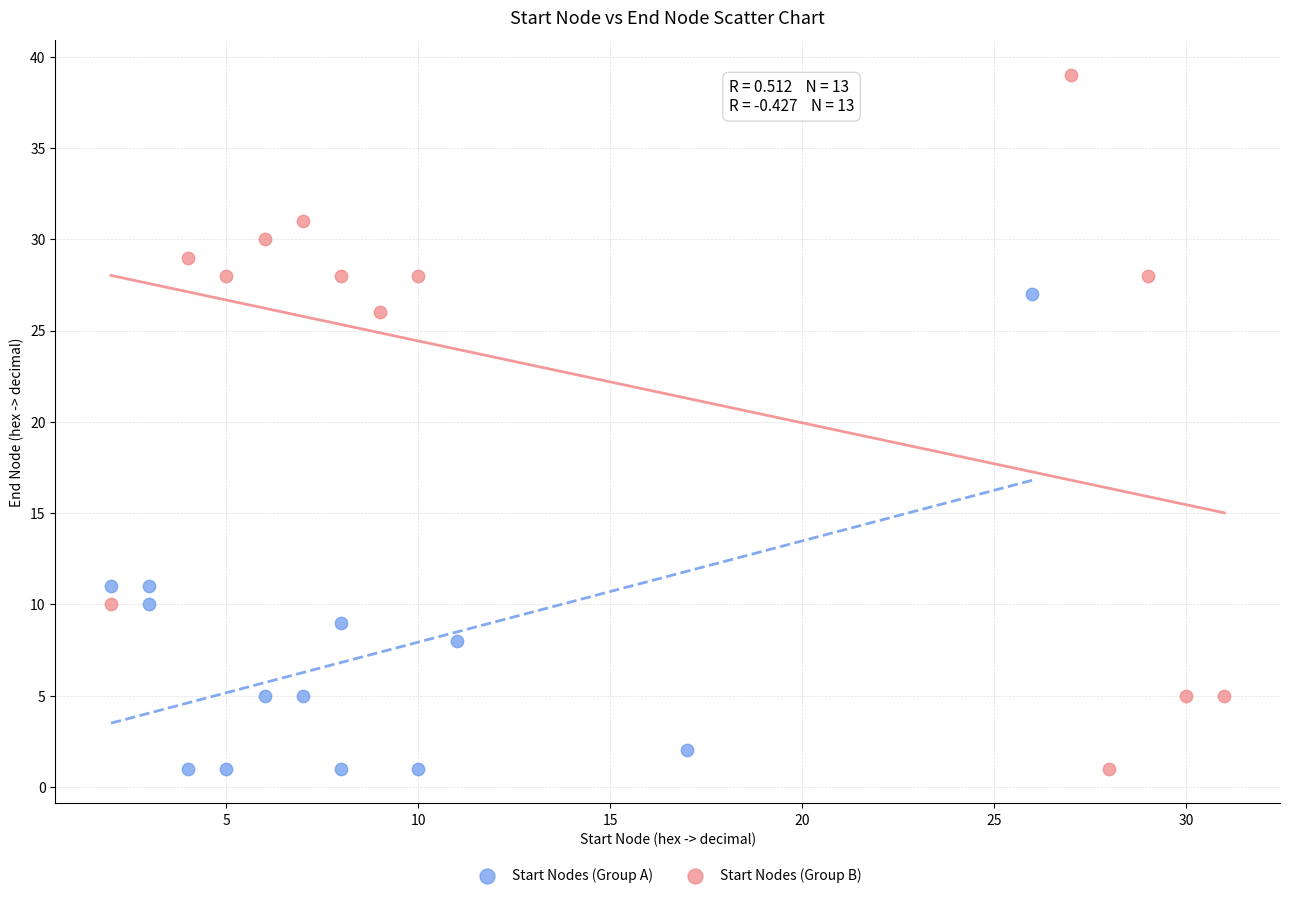

Which series has the widest spread of Y values?

Start Nodes (Group B)